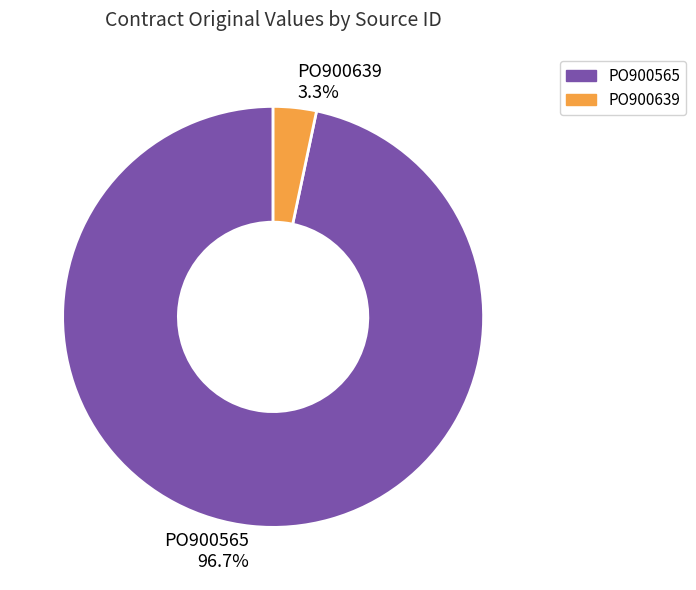

To the nearest percent, what is the average slice percentage?

50%